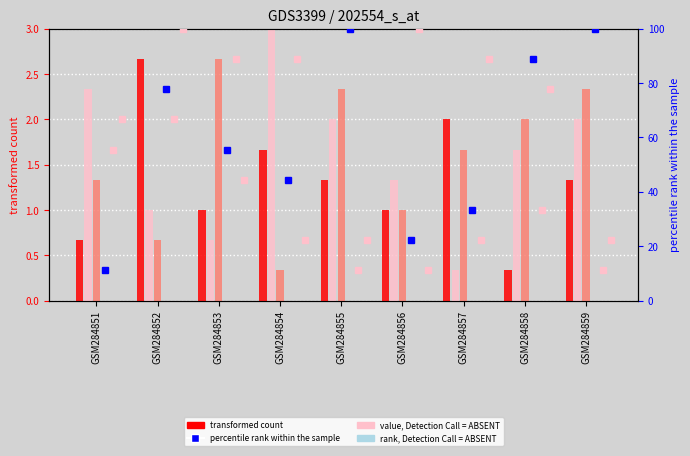

True or false: col_6 (bar) has a value of 1.3 at GSM284851.

True